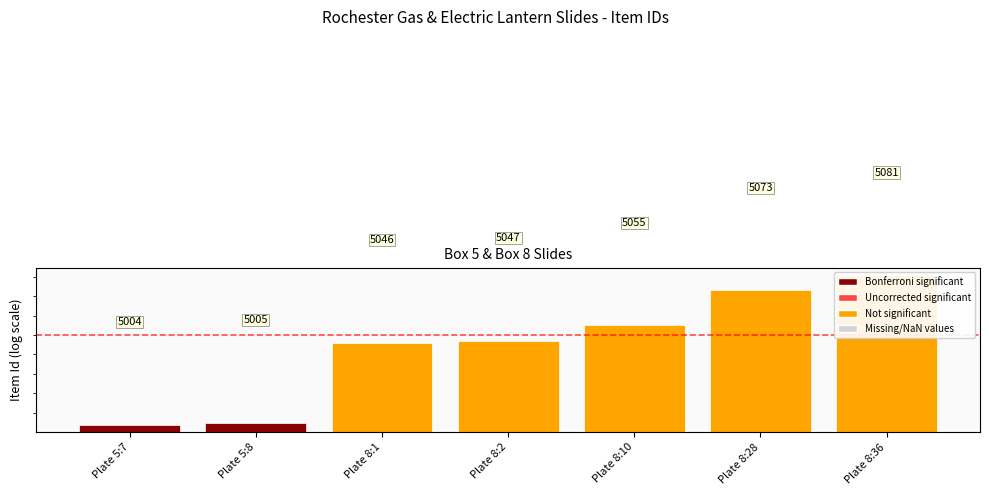

What is the label of the 5th bar from the left?

Plate 8:10